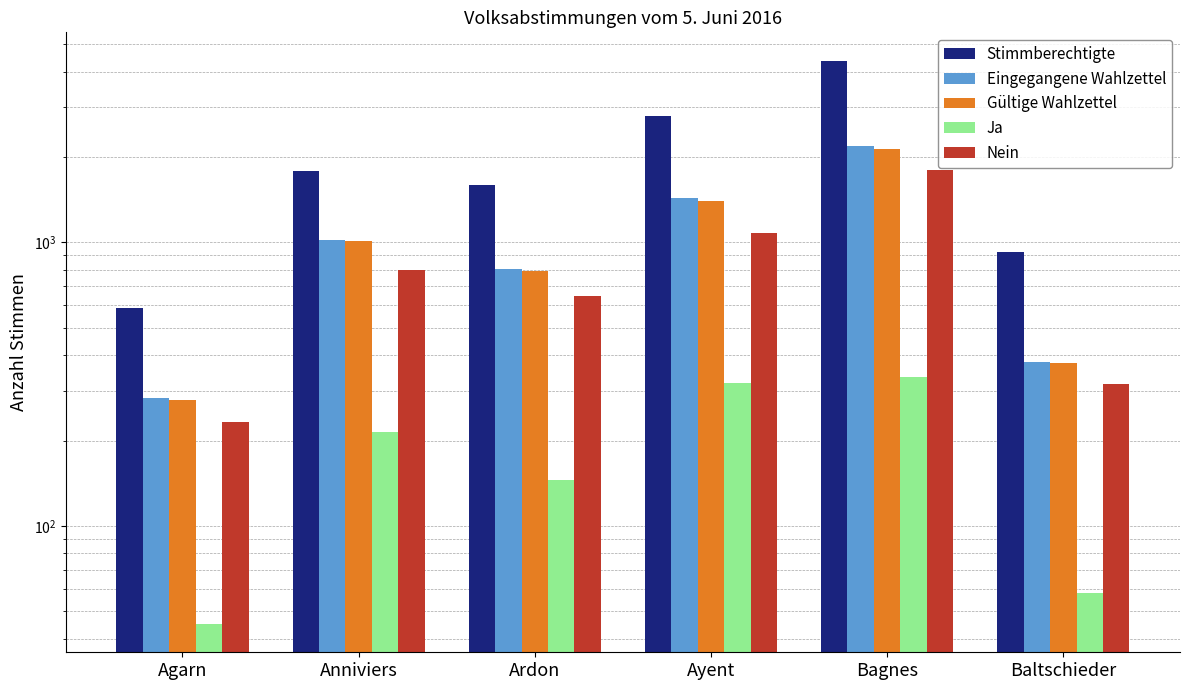

Between Ayent and Baltschieder, which series saw the biggest shift?

Stimmberechtigte